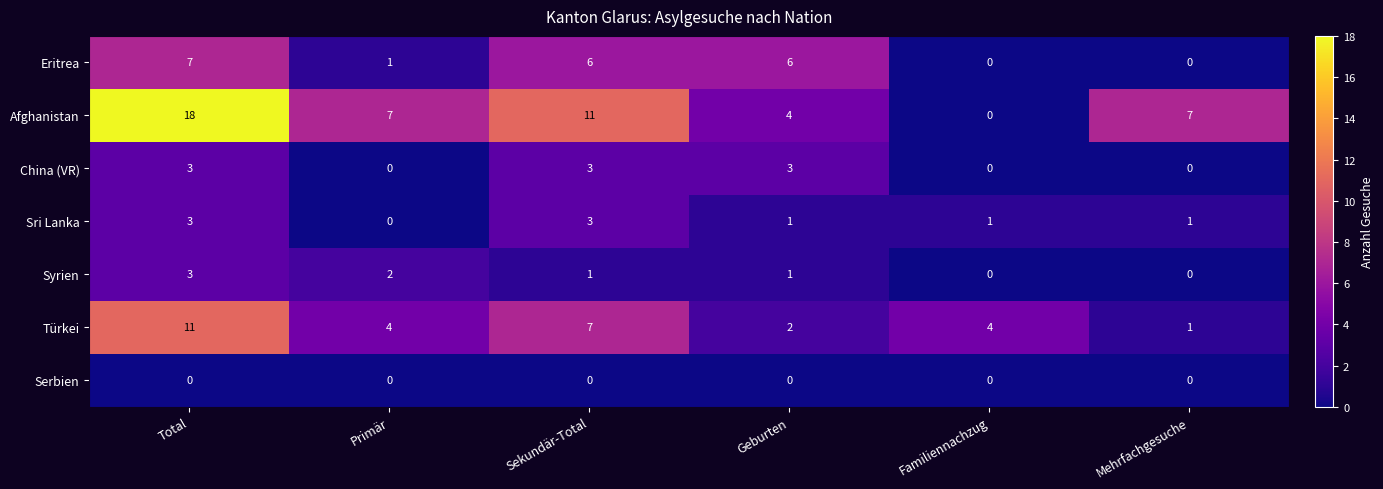

At which category is the sum across all series the highest?

Total